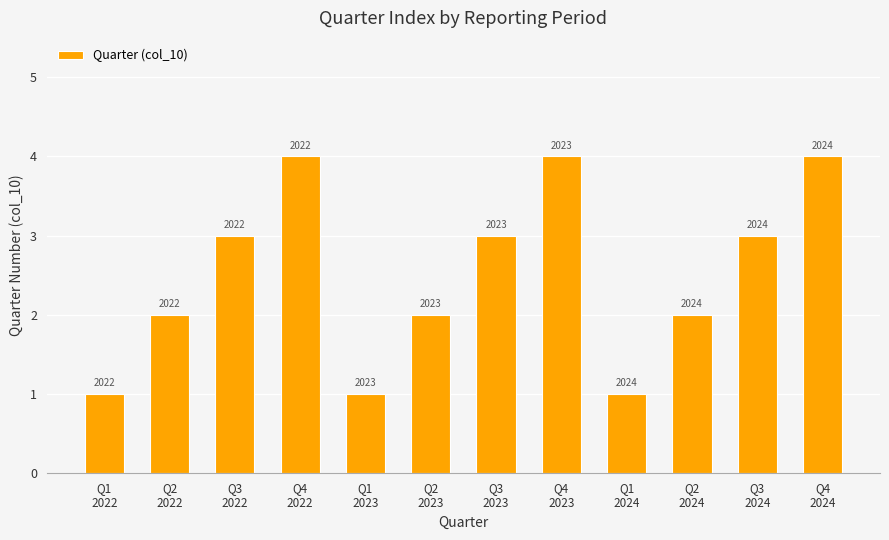

Are the bars horizontal?

No